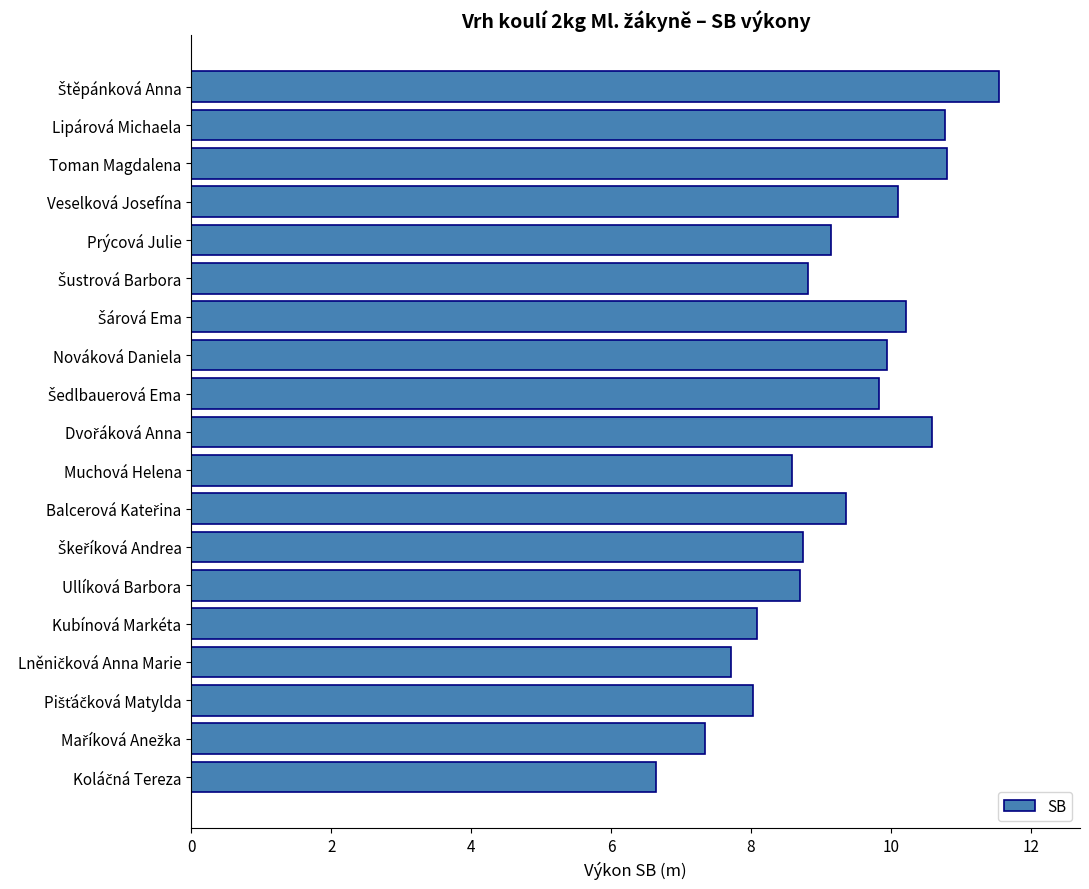

The value at Lipárová Michaela is 17.0. True or false?

False